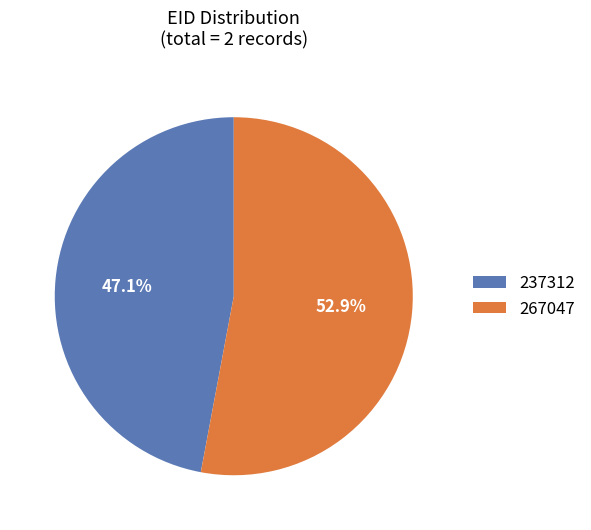

What is the largest slice in the pie chart?

267047